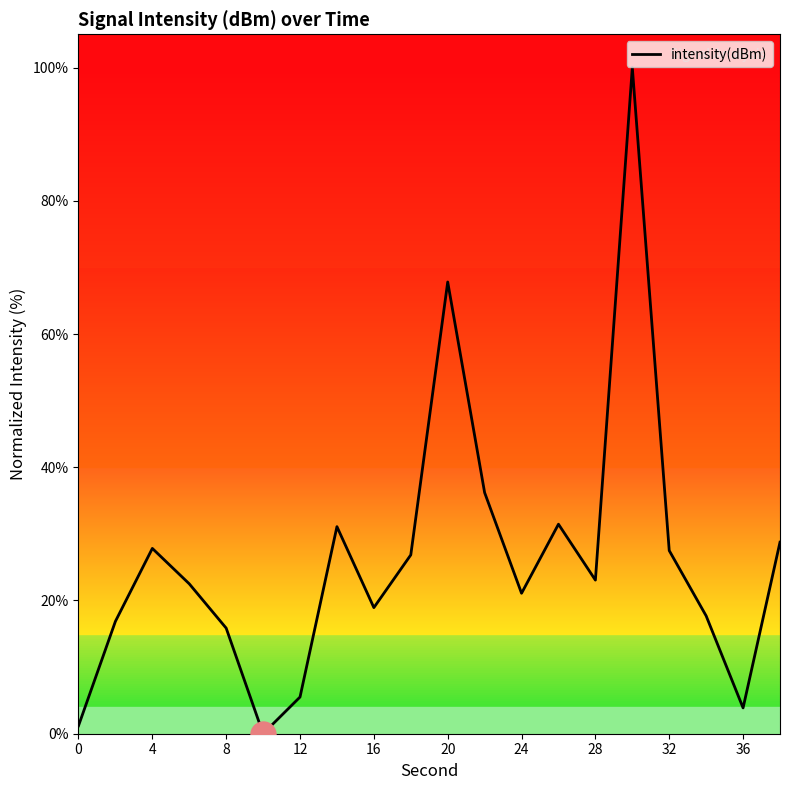

What is the difference between the maximum and minimum values?

100.0